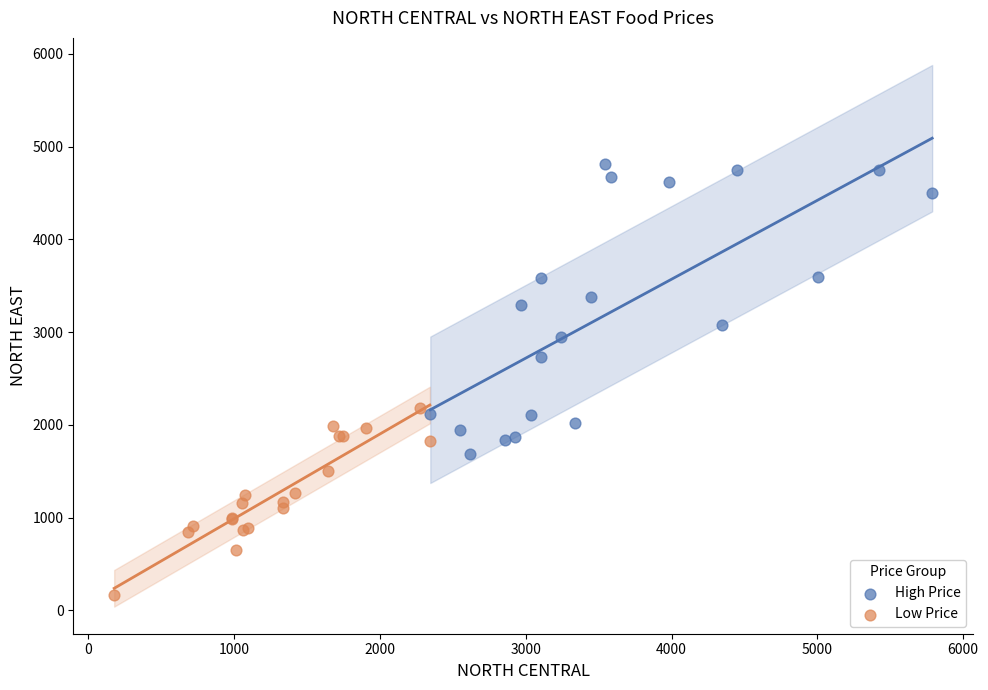

Which series reaches the maximum Y coordinate?

High Price